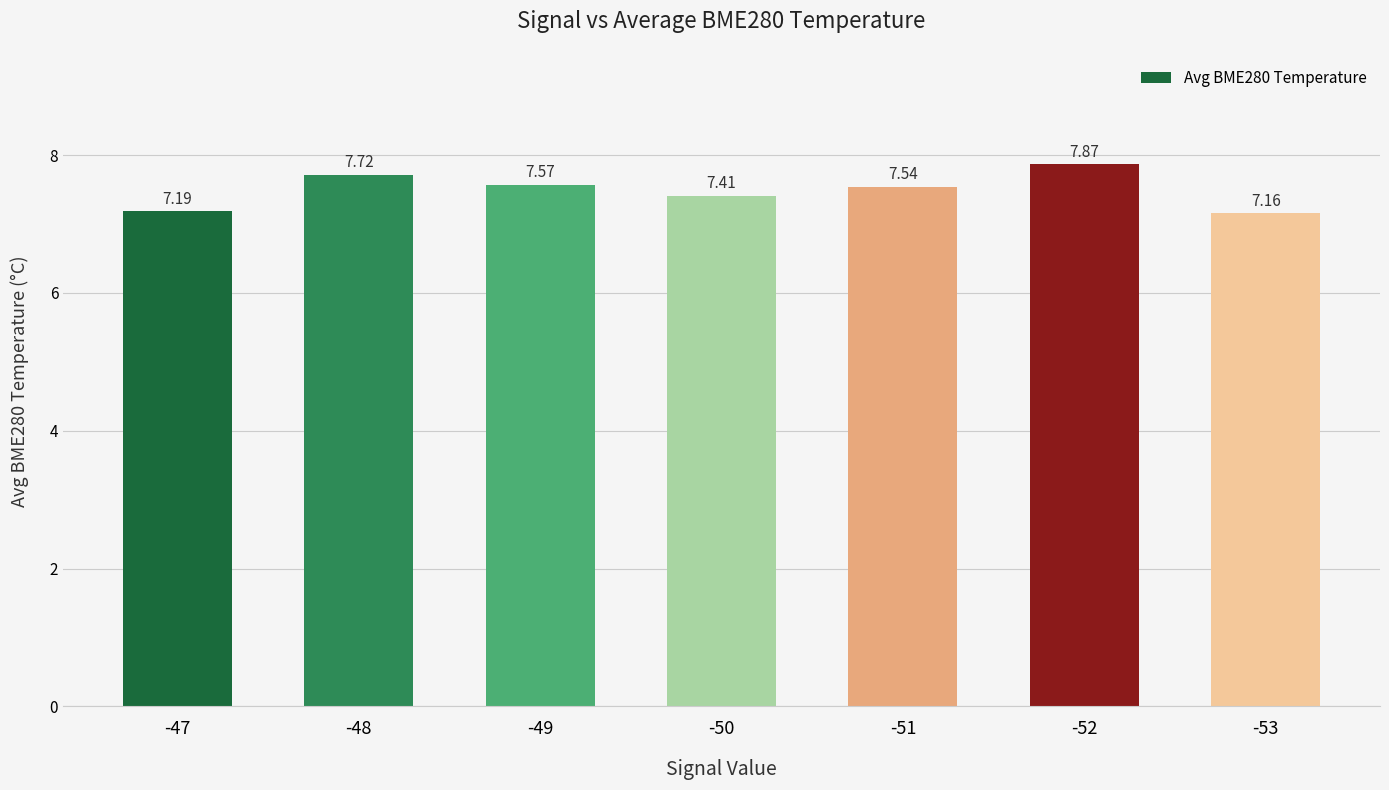

True or false: the data shows 7.2 at -53.

True